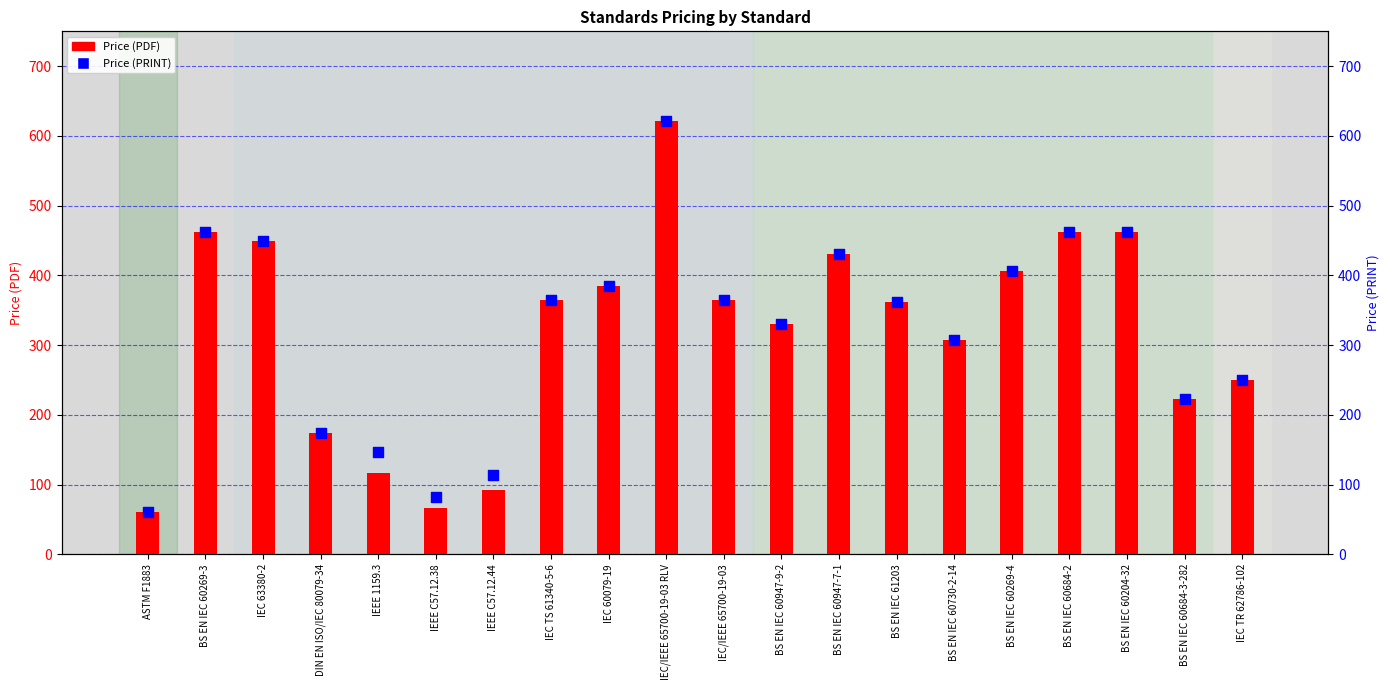

Which series has the largest total across all categories?

Price (PRINT)